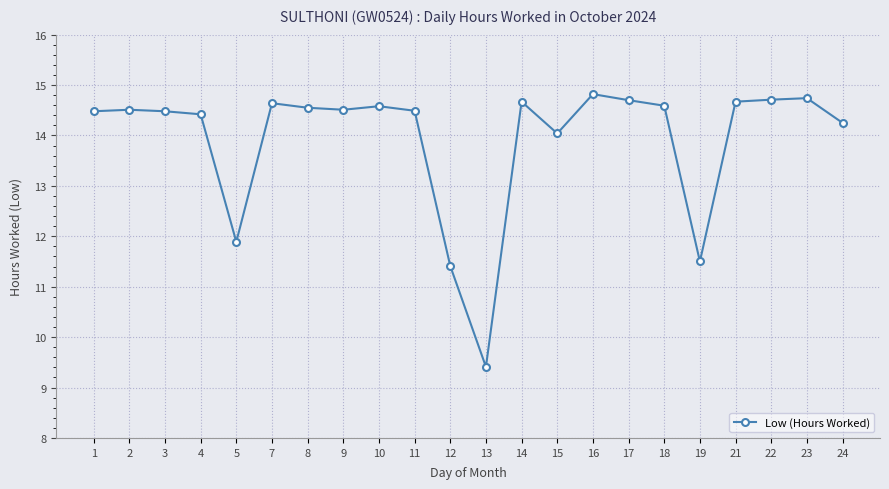

Is this an area chart (filled region under the line)?

No